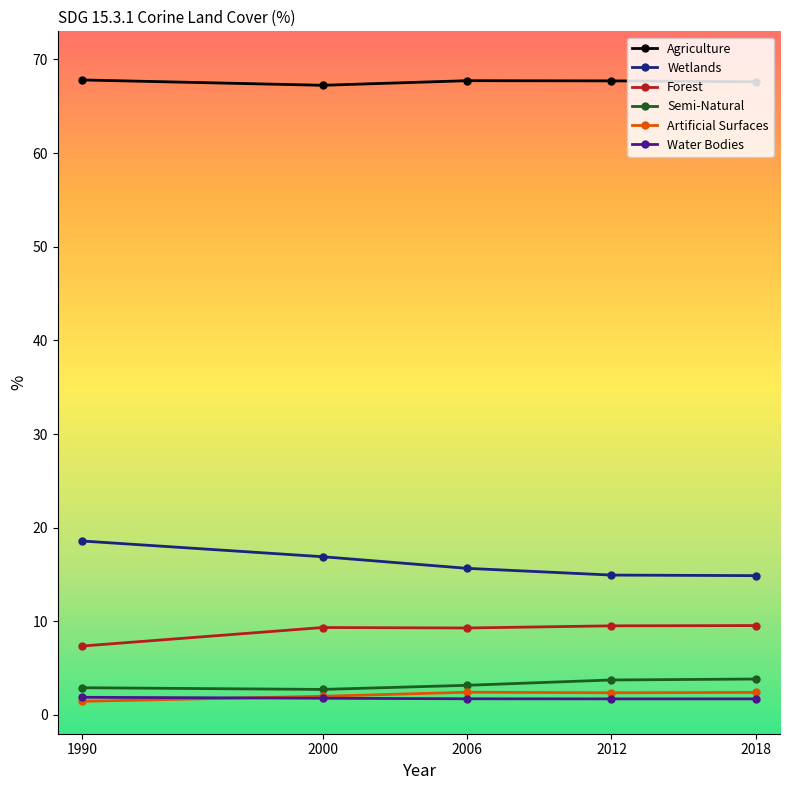

What is the total value across all series at 1990?

100.0